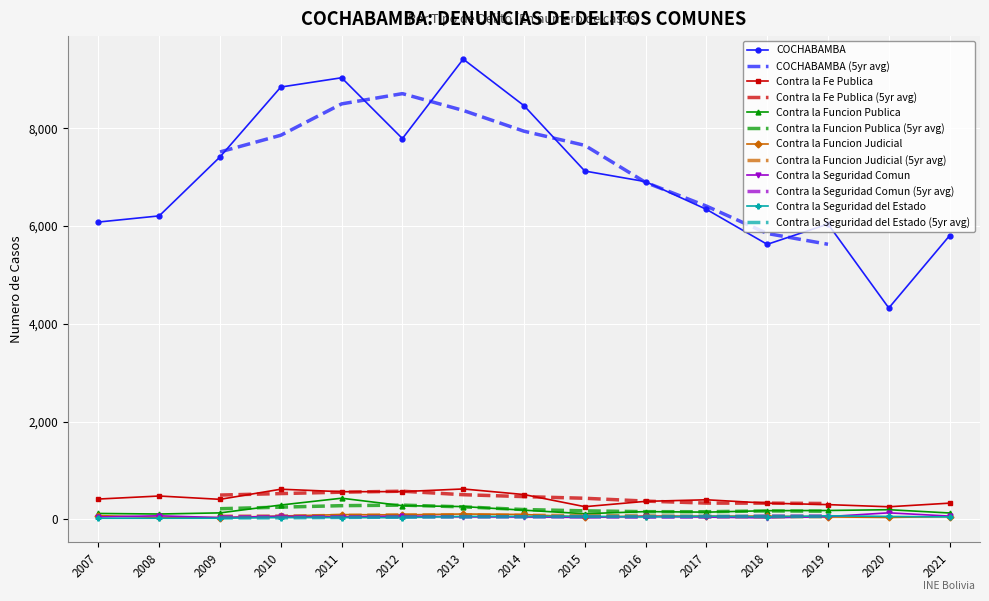

The value of Contra la Funcion Judicial at 2020 is 39. True or false?

True